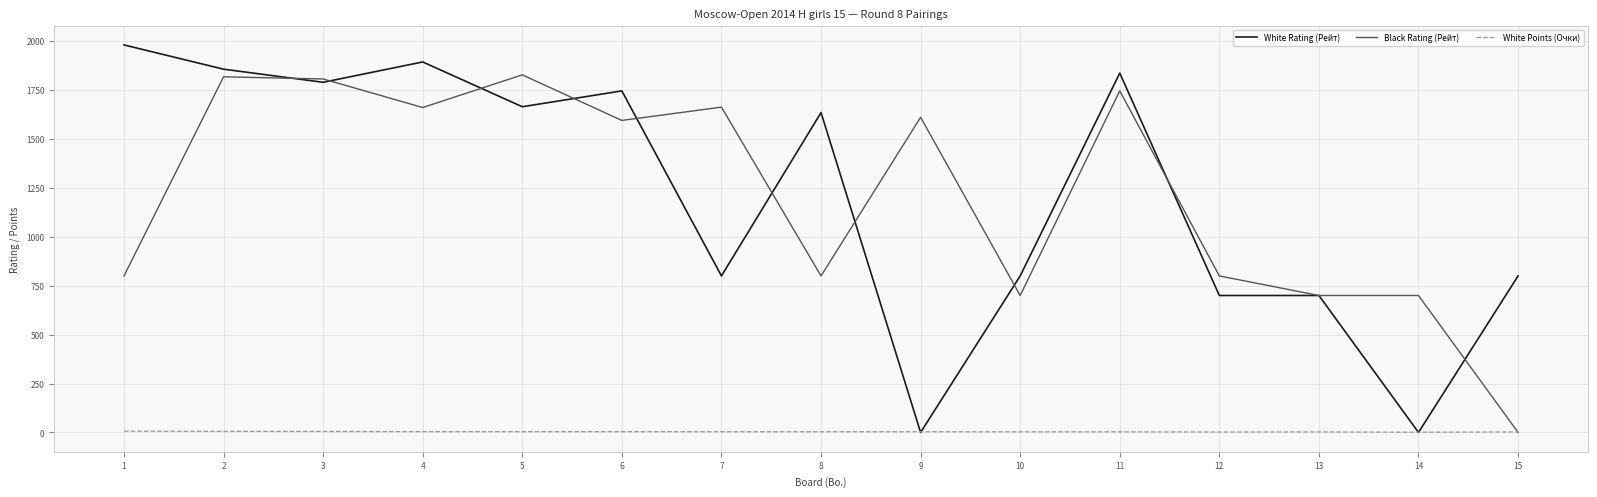

What is the difference between the White Rating (Рейт) values at 4 and 7?

1094.0